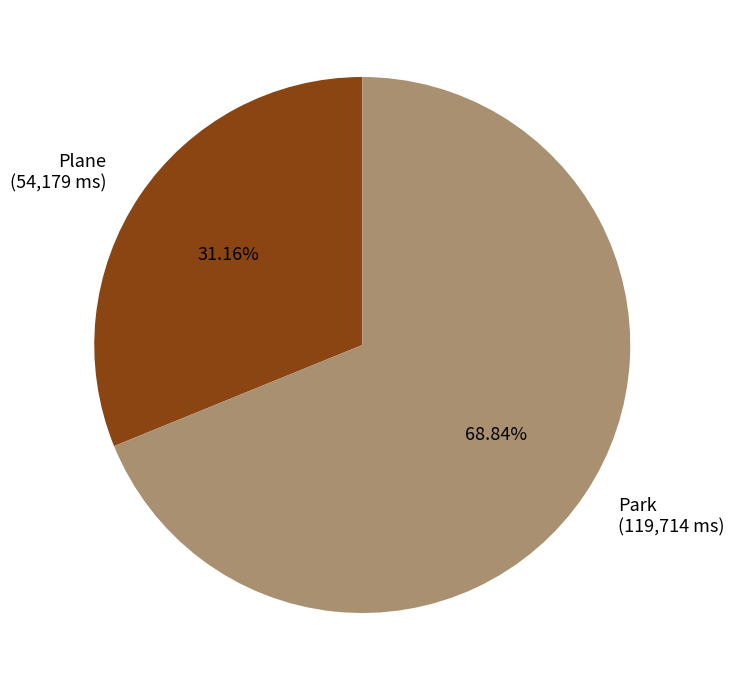

Is it true that Park is 69% of the pie?

True